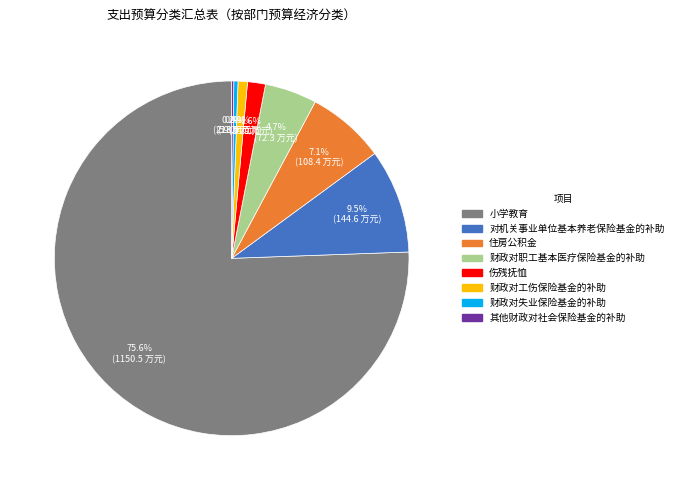

Between 财政对职工基本医疗保险基金的补助 and 住房公积金, which is larger?

住房公积金